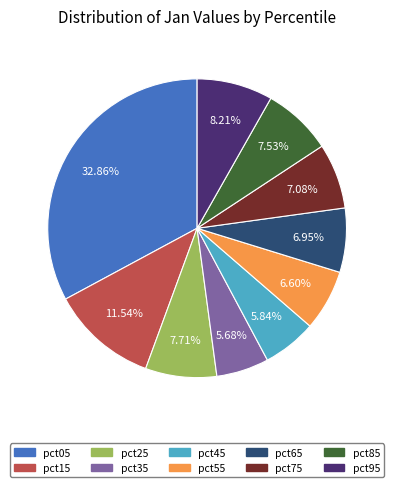

How much of the chart is everything except pct15?

88.5%